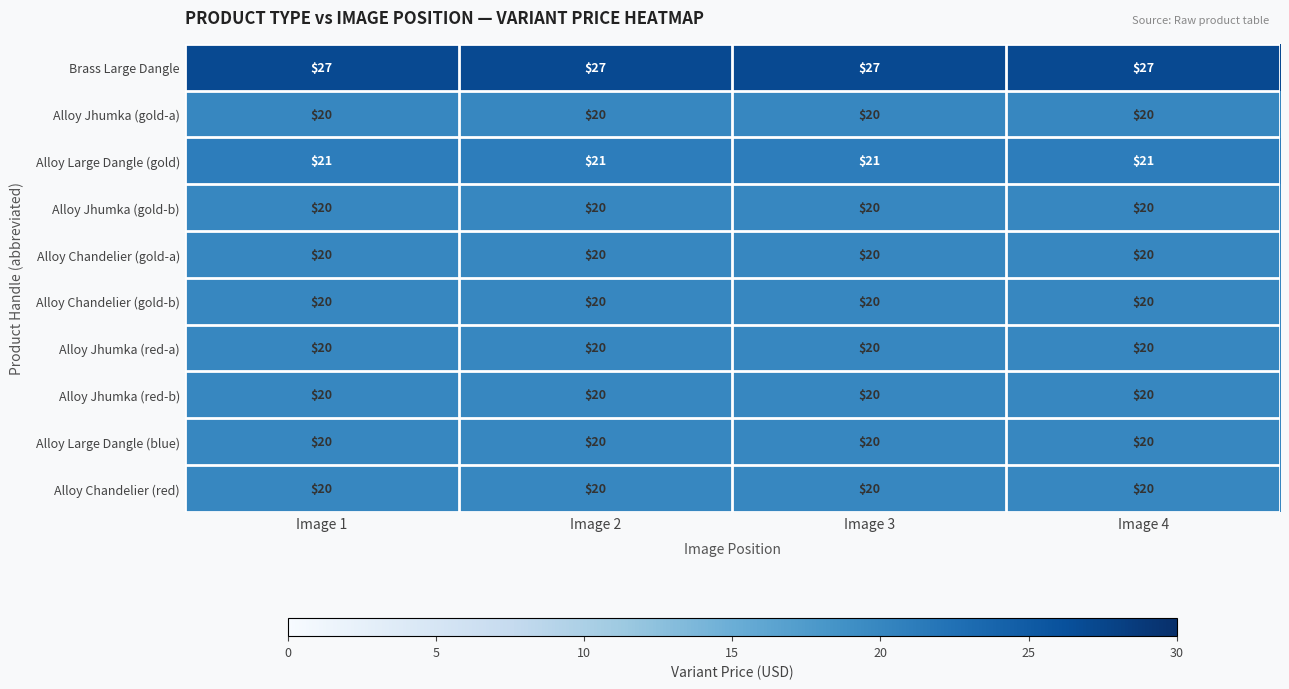

What is the lowest value of the Alloy Chandelier (gold-a) series?

20